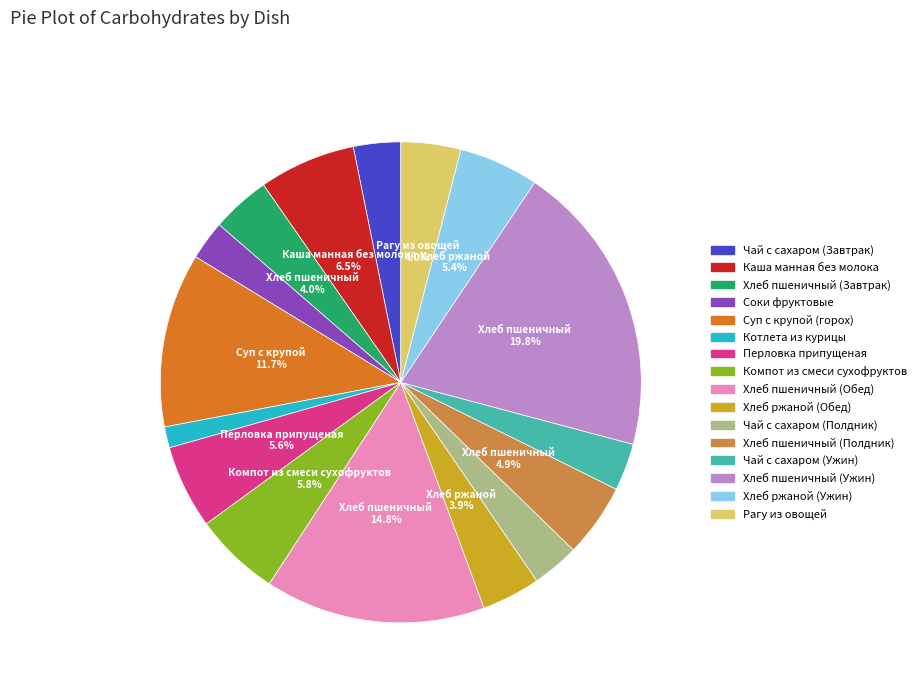

Combined, do Компот из смеси сухофруктов and Каша манная без молока account for over 50%?

No